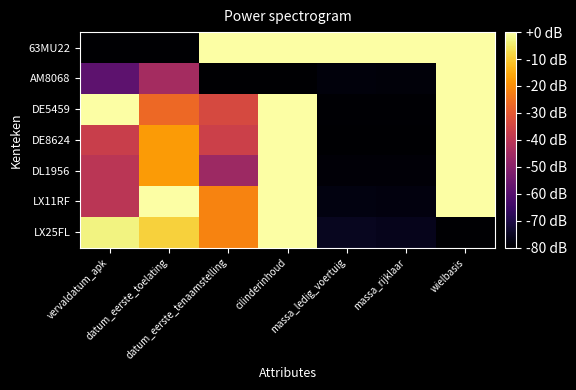

Between datum_eerste_tenaamstelling and cilinderinhoud, which is larger?

datum_eerste_tenaamstelling